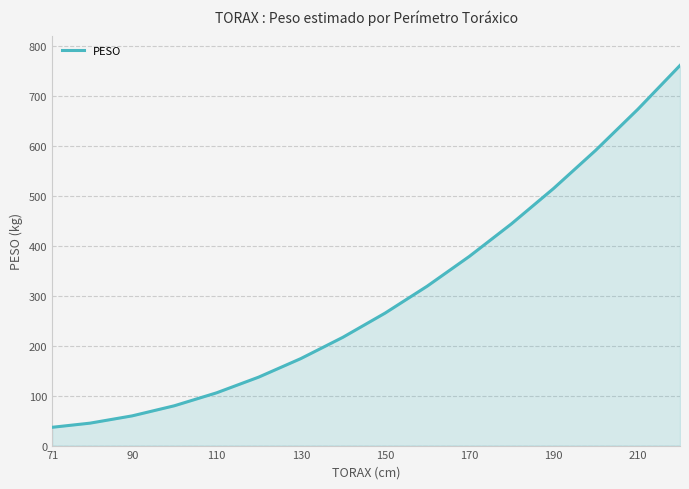

What is the maximum value shown in the chart?

760.4